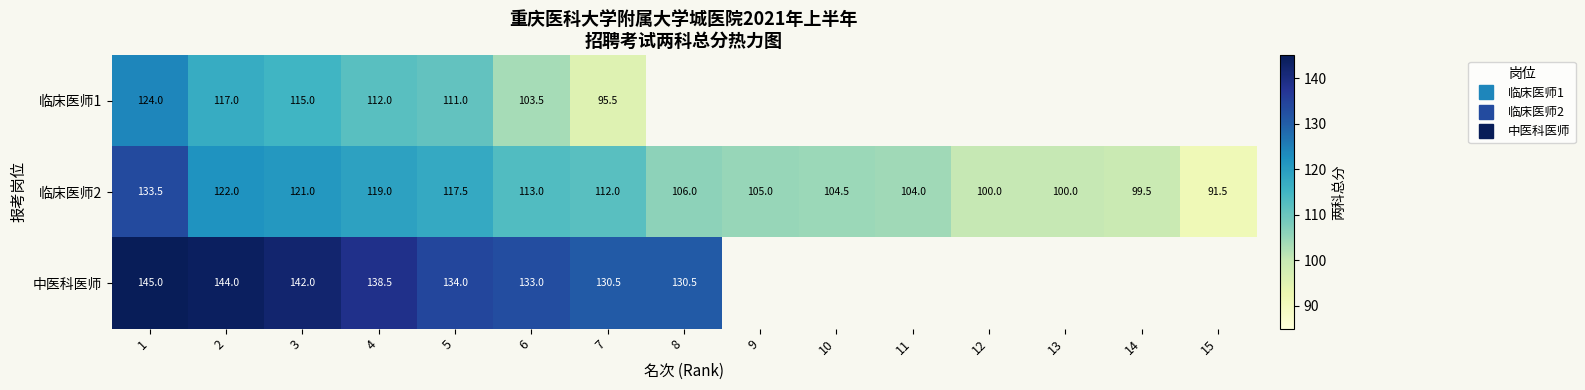

Which category has the highest value in the 临床医师2 series?

1